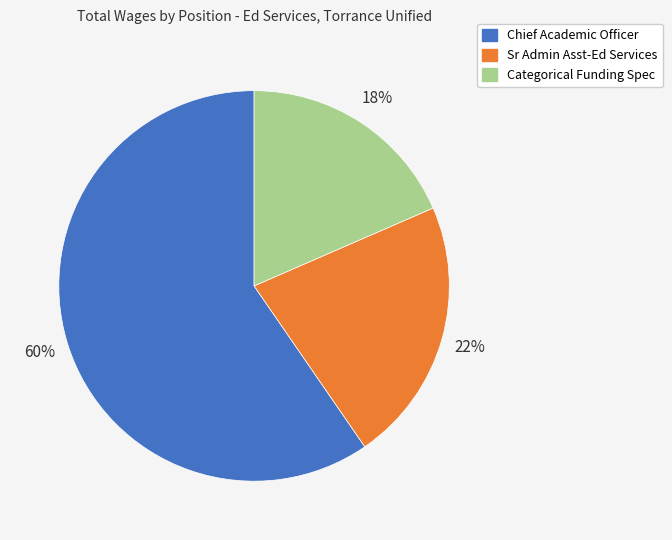

To the nearest percent, what is the average slice percentage?

33%